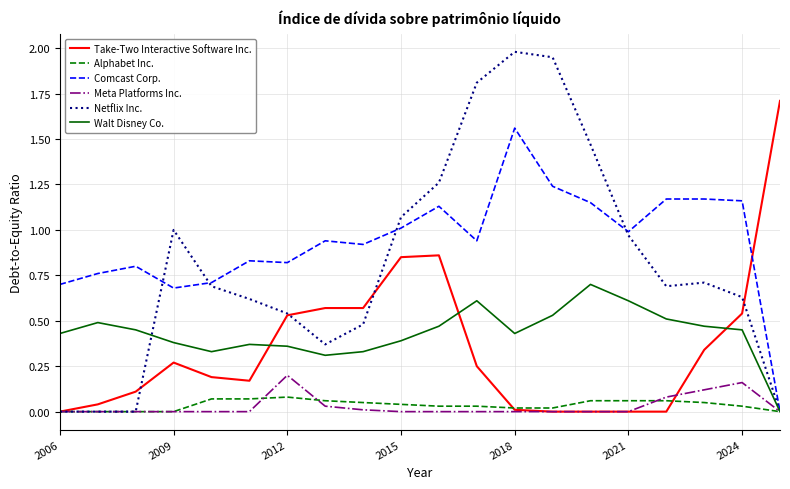

Which series has the widest spread of values?

Netflix Inc.